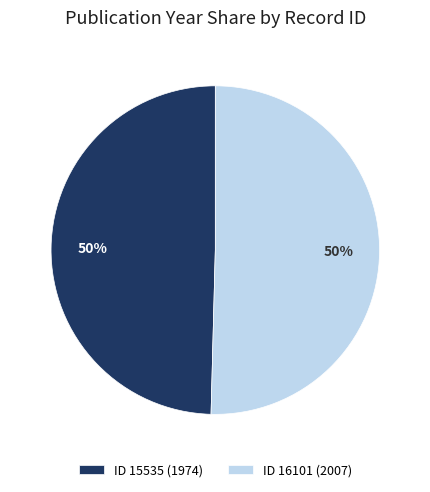

To the nearest percent, what is the combined percentage of ID 15535 (1974) and ID 16101 (2007)?

100%